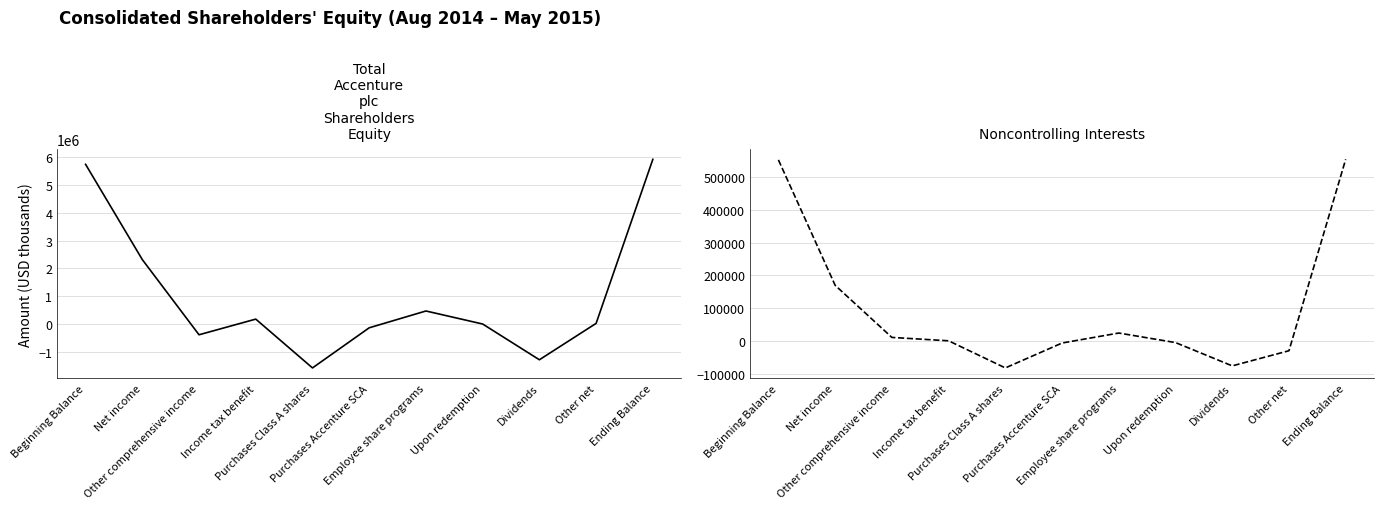

What is the sum of all Total Accenture plc Shareholders Equity values?

11290737